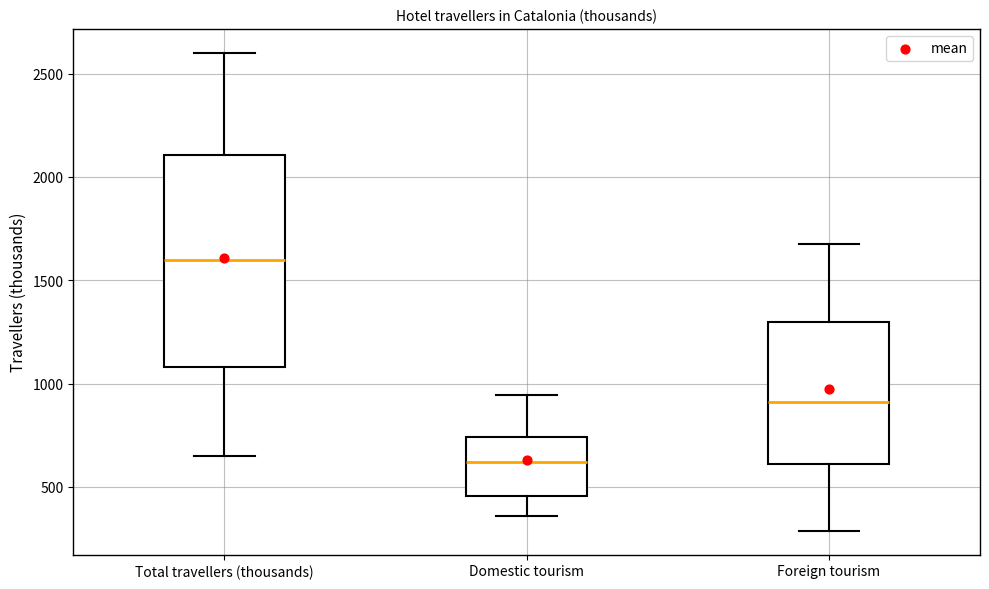

Reading left to right, read every box against the y-axis: the position of its median line, the range the box covers, and the ends of its whiskers. The values are not printed on the chart, so give them approximately, as read against the axis.

Total travellers (thousands): median 1600, box 1100 to 2100, whiskers 650 to 2600
Domestic tourism: median 600, box 450 to 750, whiskers 350 to 950
Foreign tourism: median 900, box 600 to 1300, whiskers 300 to 1650